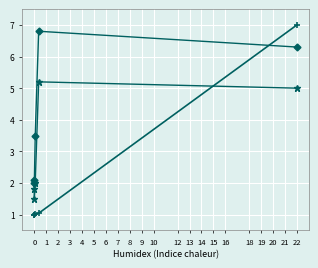

What is the average value of the id series?

2.2